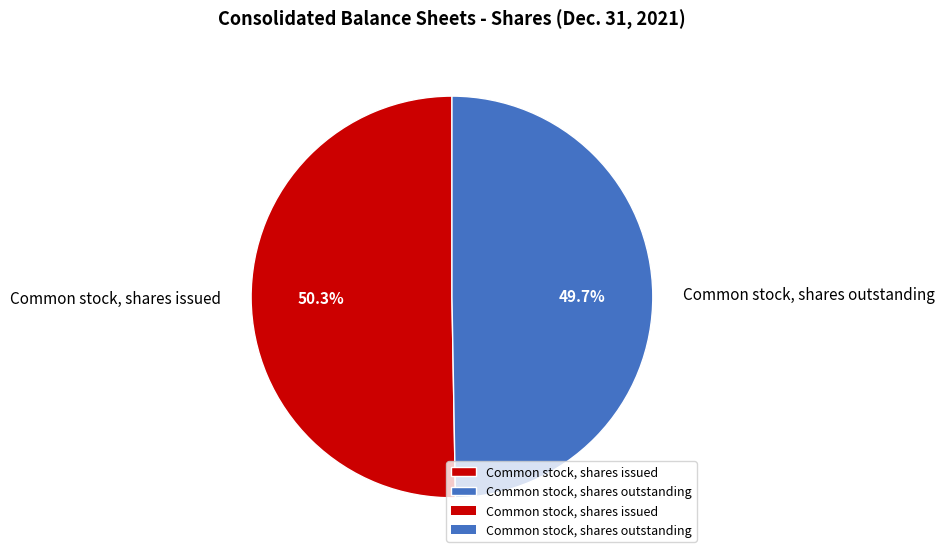

Is there a majority slice in this chart?

Yes